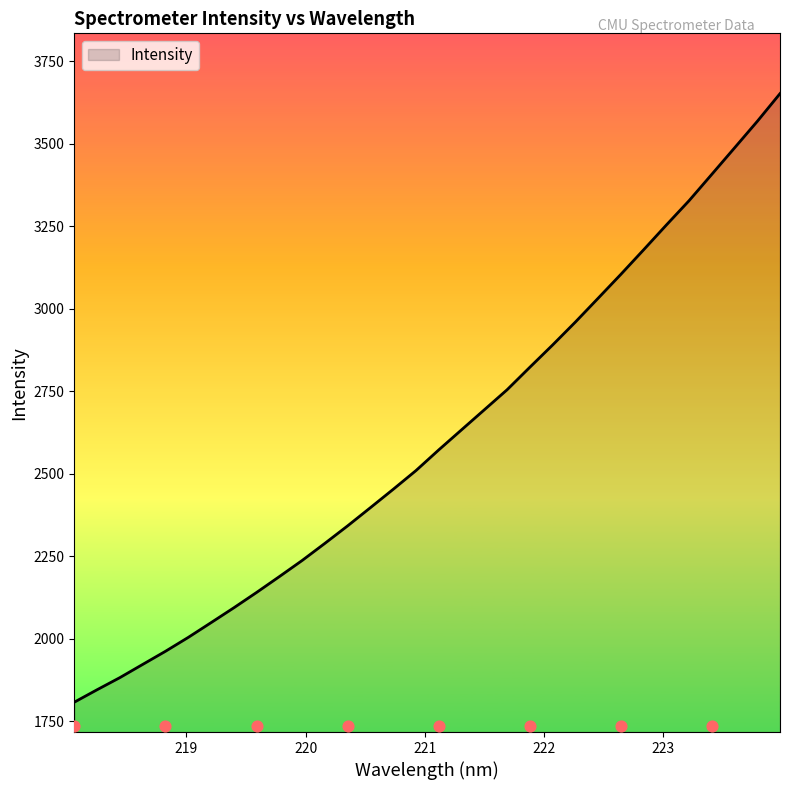

Approximately how many times larger is the value at 223.0264 compared to 218.0596?

1.8